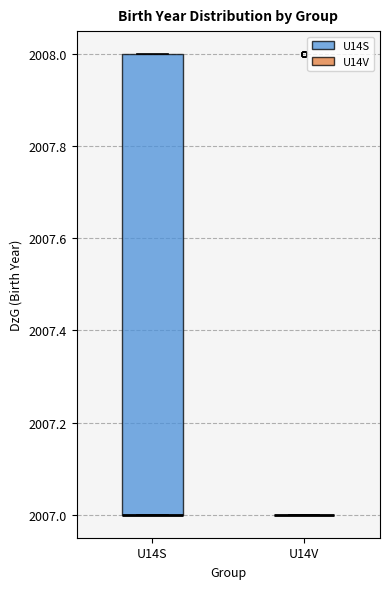

Reading left to right, transcribe this box plot: for each box, give where its median line is, the range the box spans, and where its two whiskers end, as read against the y-axis. The values are not printed on the chart, so give them approximately, as read against the axis.

U14S: median 2007 (drawn on the box's lower edge), box 2007 to 2008, whiskers 2007 to 2008
U14V: box collapsed to a line at 2007, whiskers 2007 to 2007